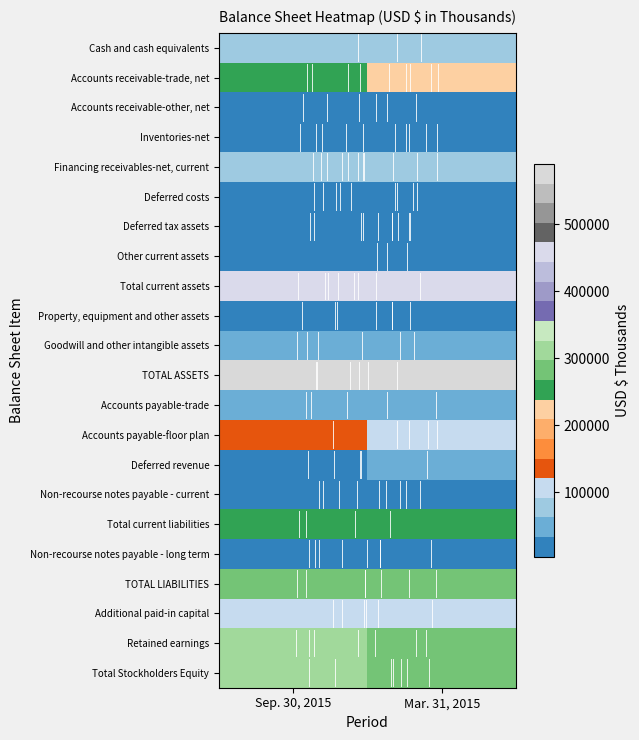

Between Sep. 30, 2015 and Mar. 31, 2015, which series saw the biggest shift?

Accounts receivable-trade, net